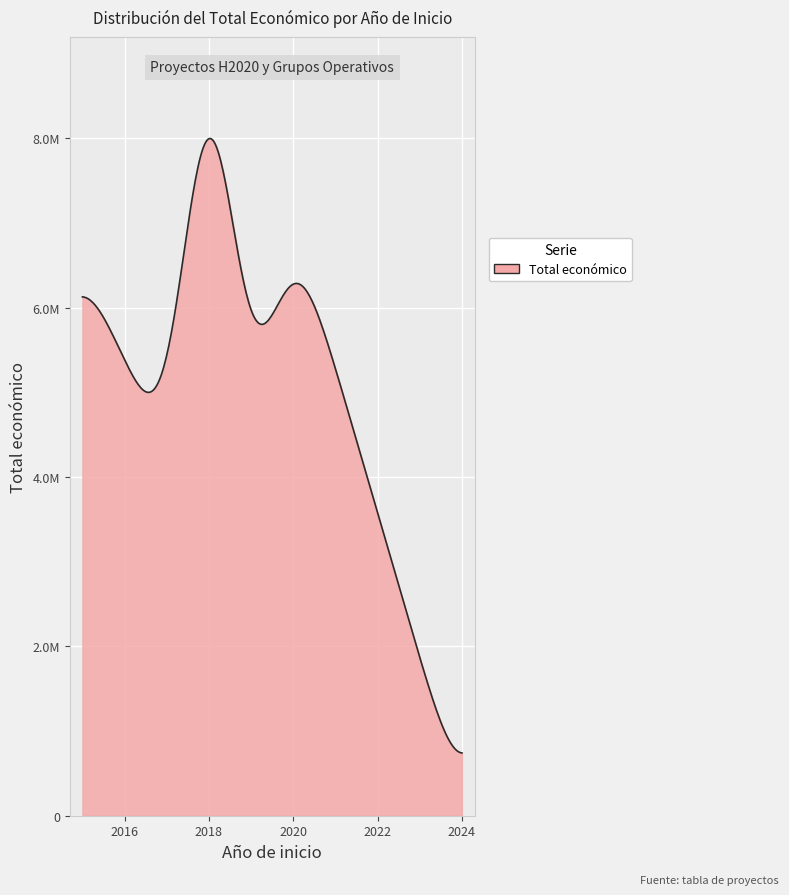

Does the chart display data point markers on the line(s)?

No